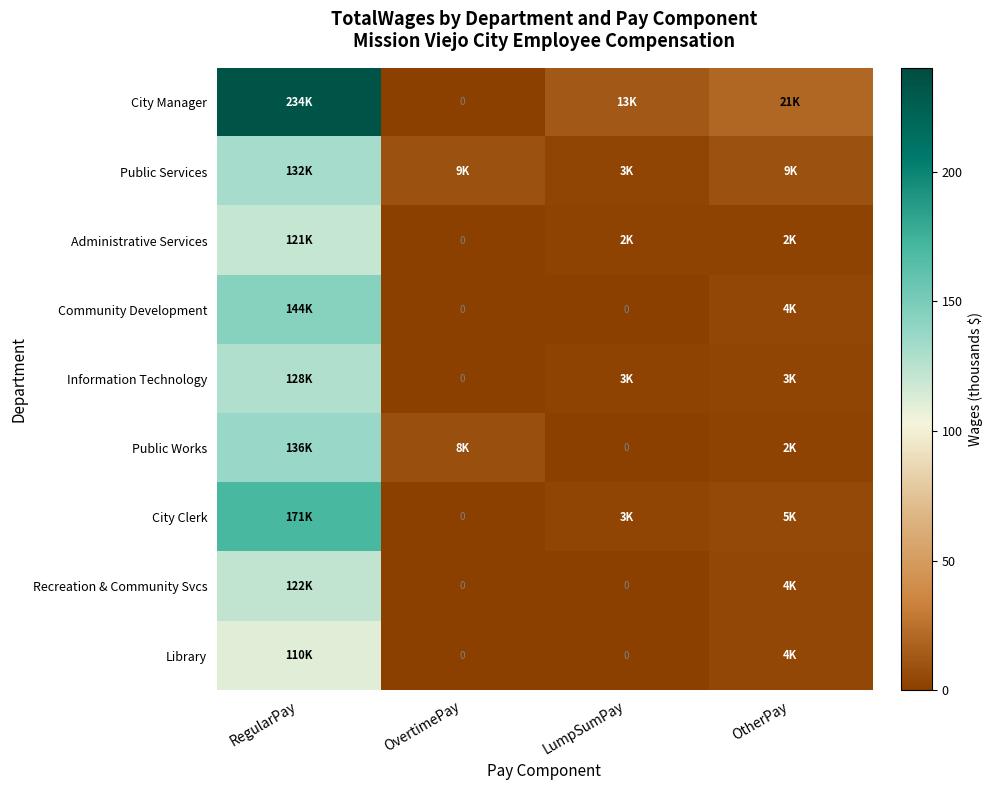

Which category has the highest value in the Library series?

RegularPay